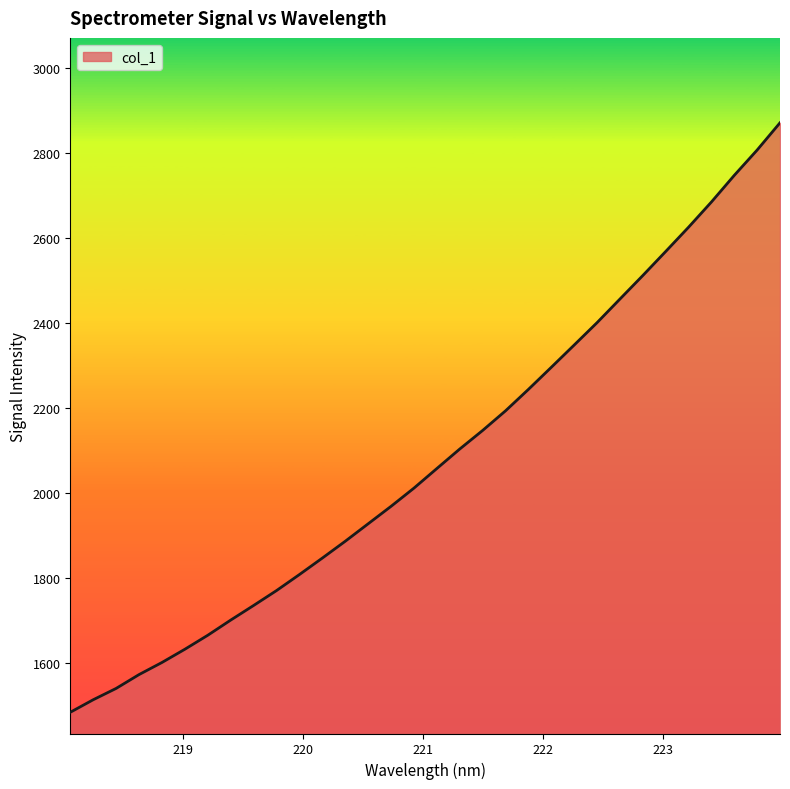

What is the minimum value shown in the chart?

1483.1